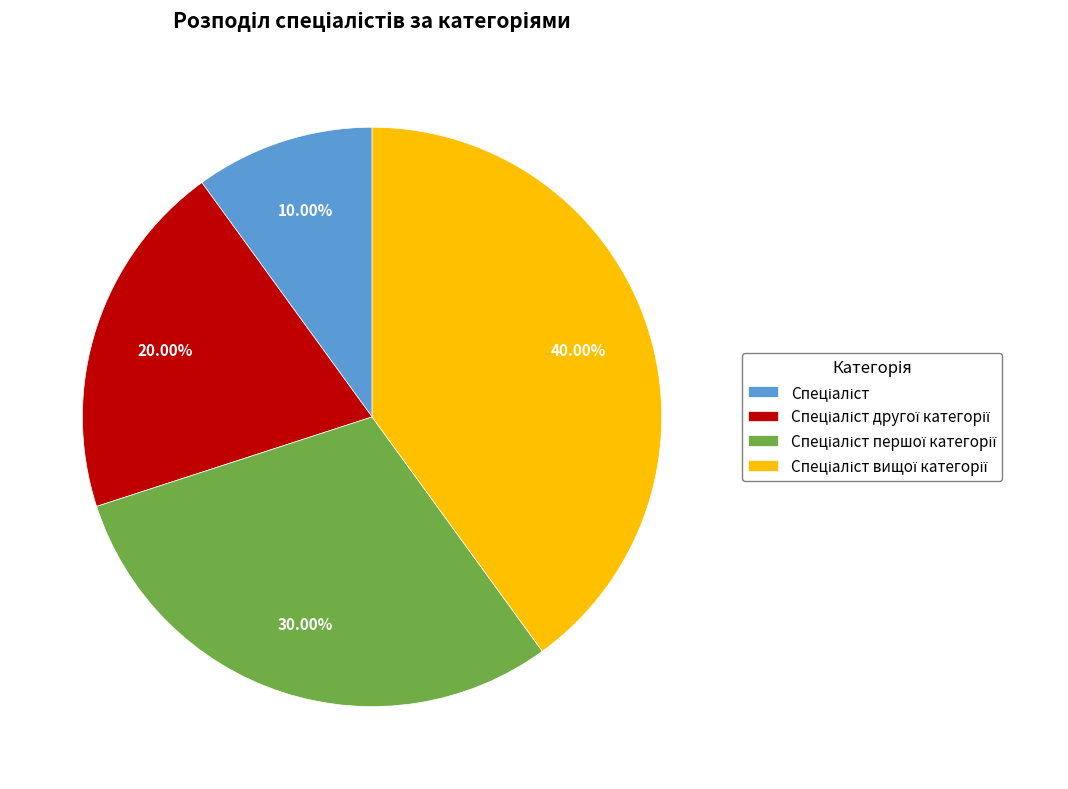

To the nearest percent, what is the average slice percentage?

25%